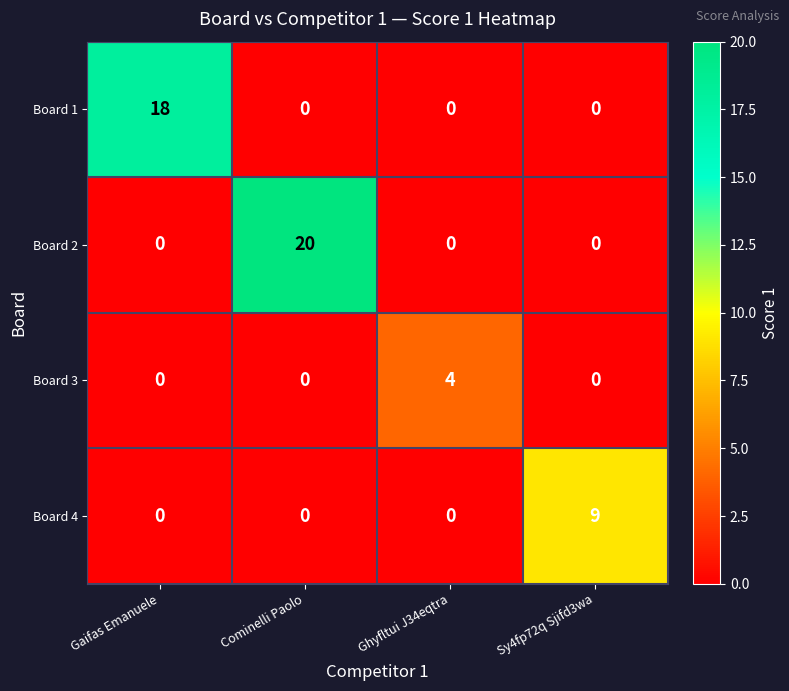

Rank the series by their maximum value, from lowest to highest.

Board 3, Board 4, Board 1, Board 2